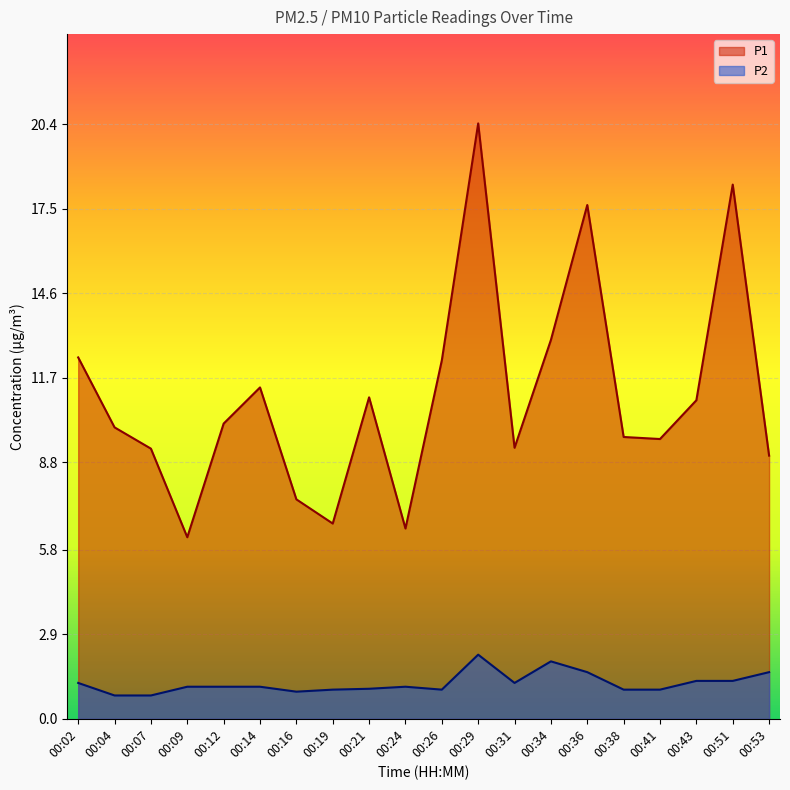

At how many categories does at least one series exceed 7?

17